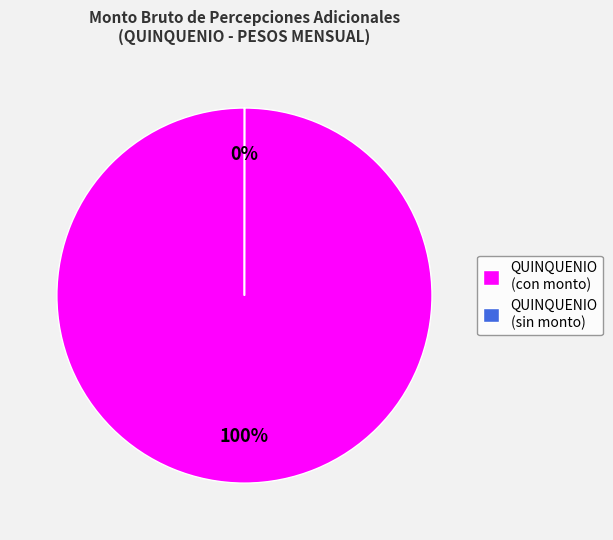

Which slice is the largest?

QUINQUENIO (con monto)